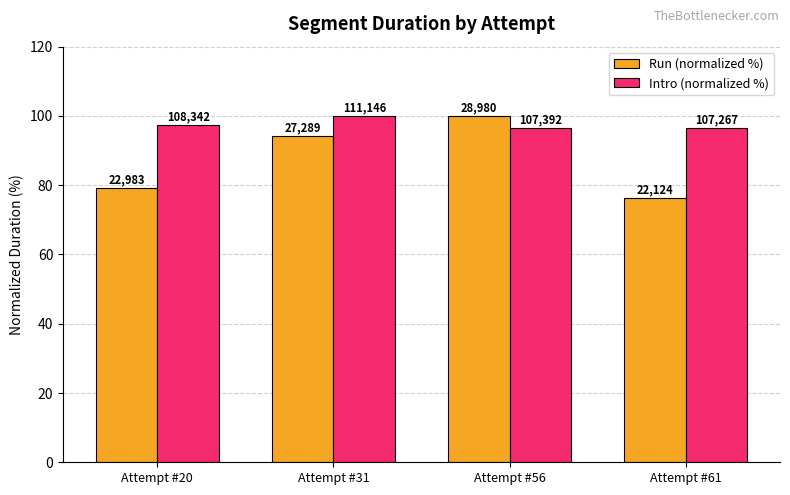

Reading right to left, what are all the values shown in this chart?

Run (normalized %): 76.3	100.0	94.2	79.3
Intro (normalized %): 96.5	96.6	100.0	97.5